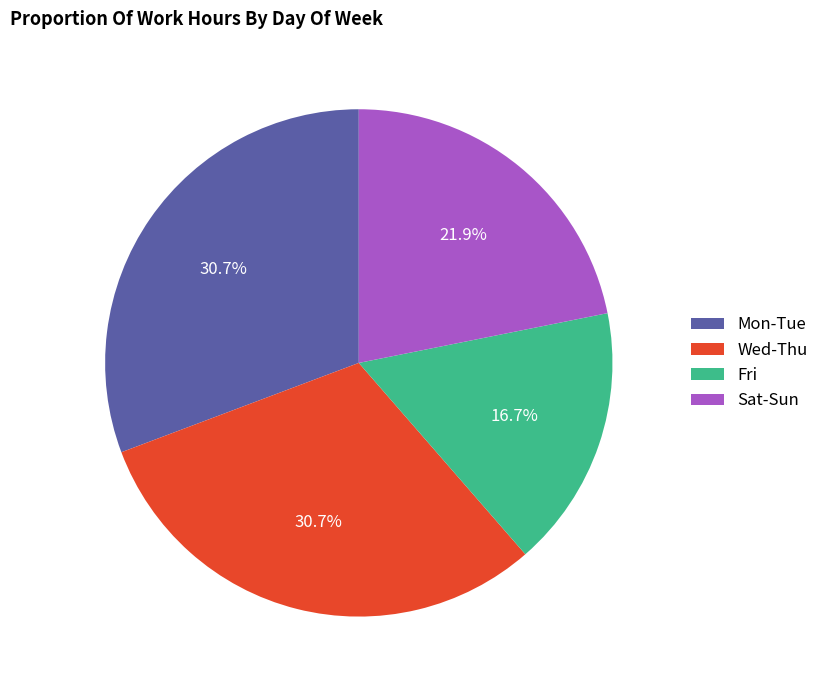

Which category has the smallest portion of the pie?

Fri